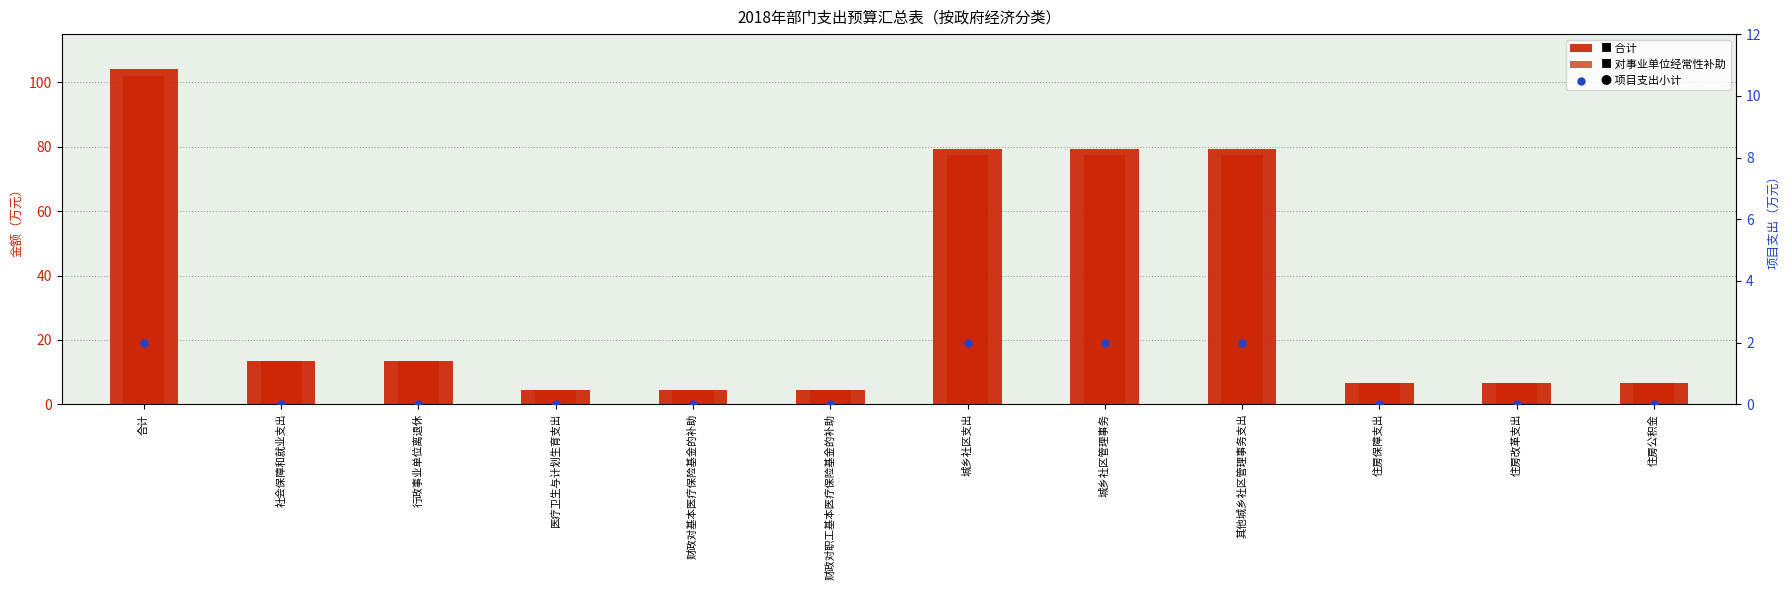

Which series reaches the maximum Y coordinate?

合计